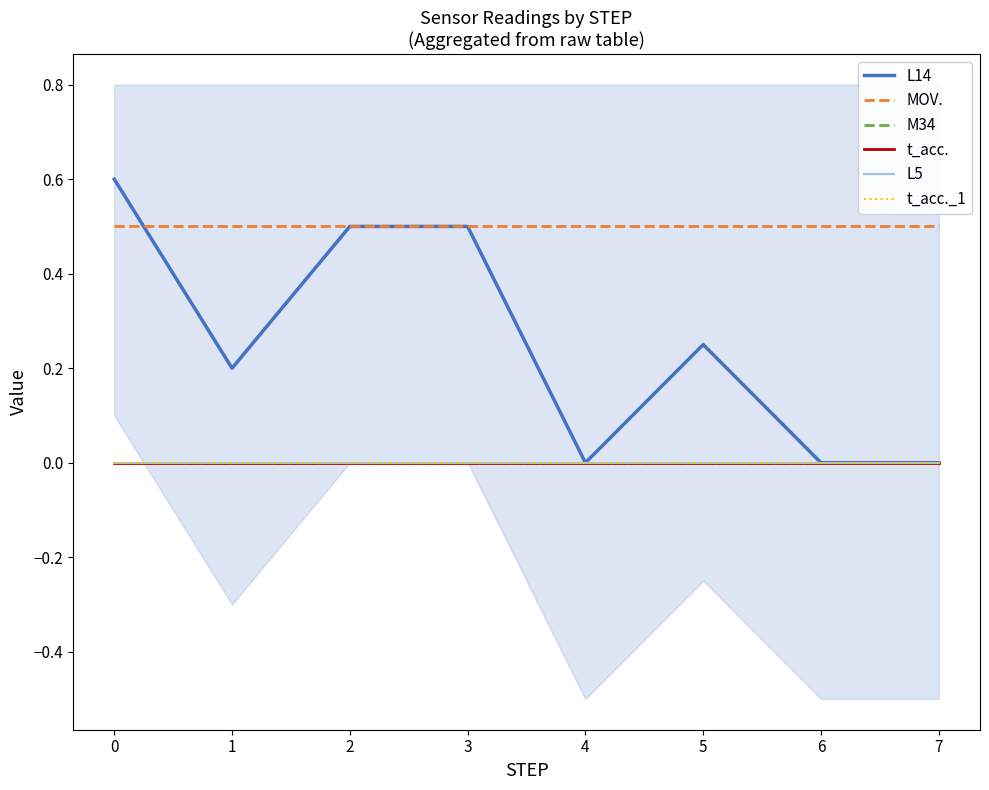

What is the value of the MOV. point at the 8th from the left?

0.5